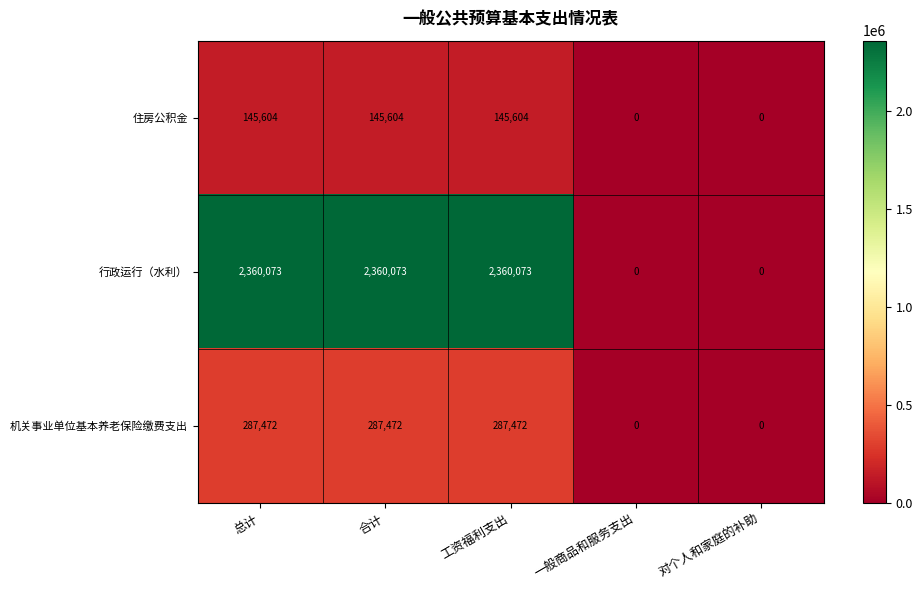

The value of 机关事业单位基本养老保险缴费支出 at 工资福利支出 is 287472. True or false?

True